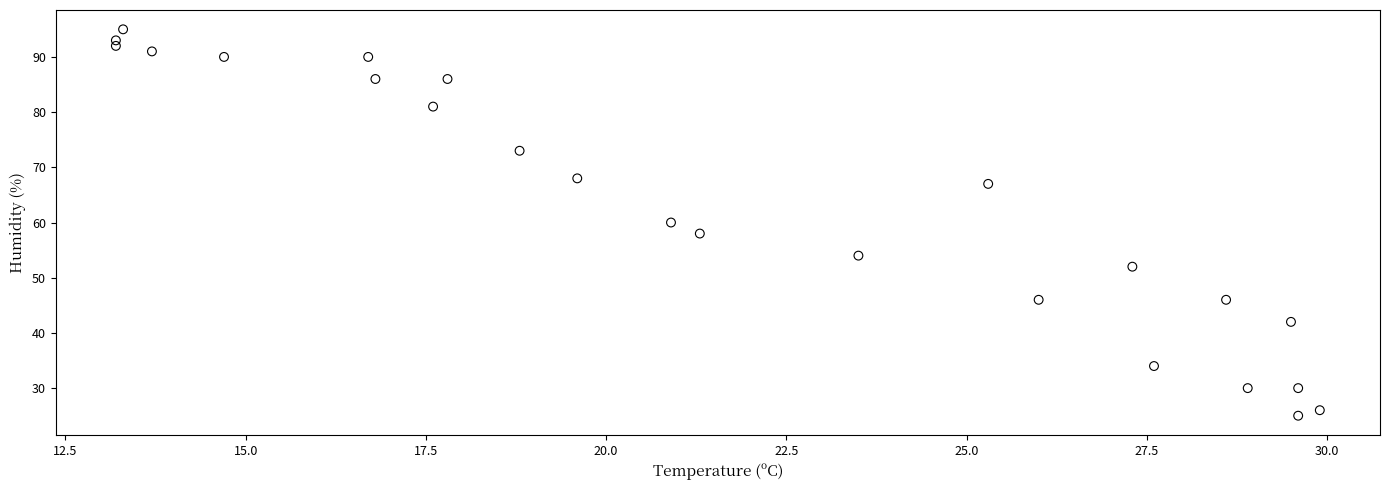

What is the range of Y values (max minus min)?

70